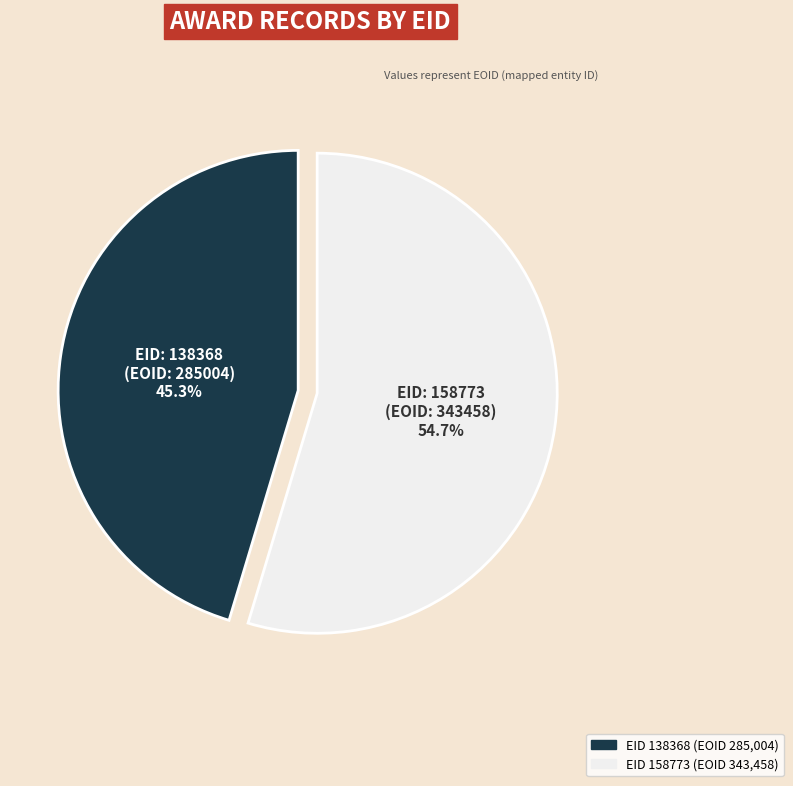

What percentage is NOT represented by EID: 158773 (EOID: 343458)?

45.3%